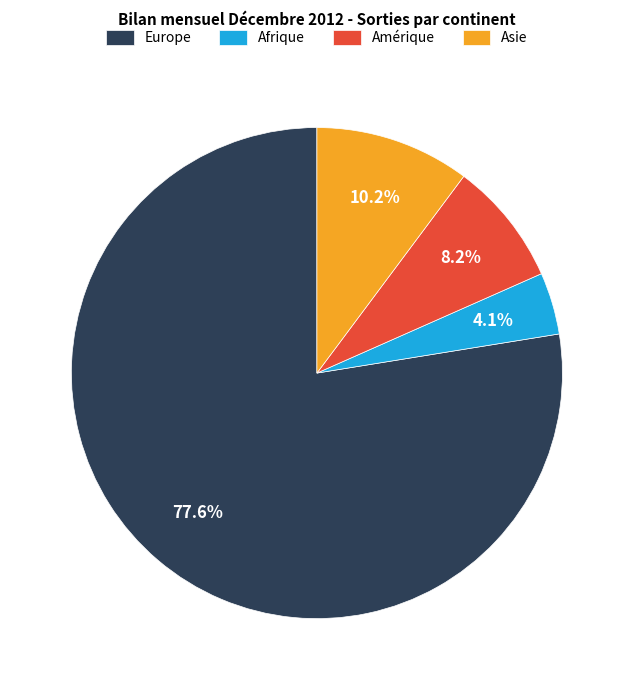

Rank the categories by value from highest to lowest.

Europe, Asie, Amérique, Afrique